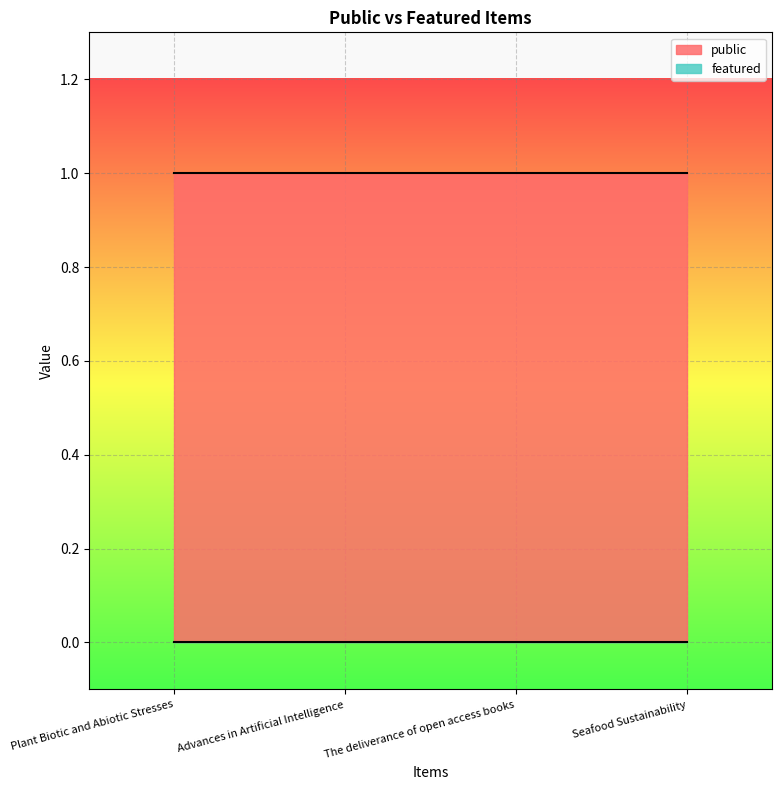

Rank the series at Plant Biotic and Abiotic Stresses from lowest to highest value.

featured, public